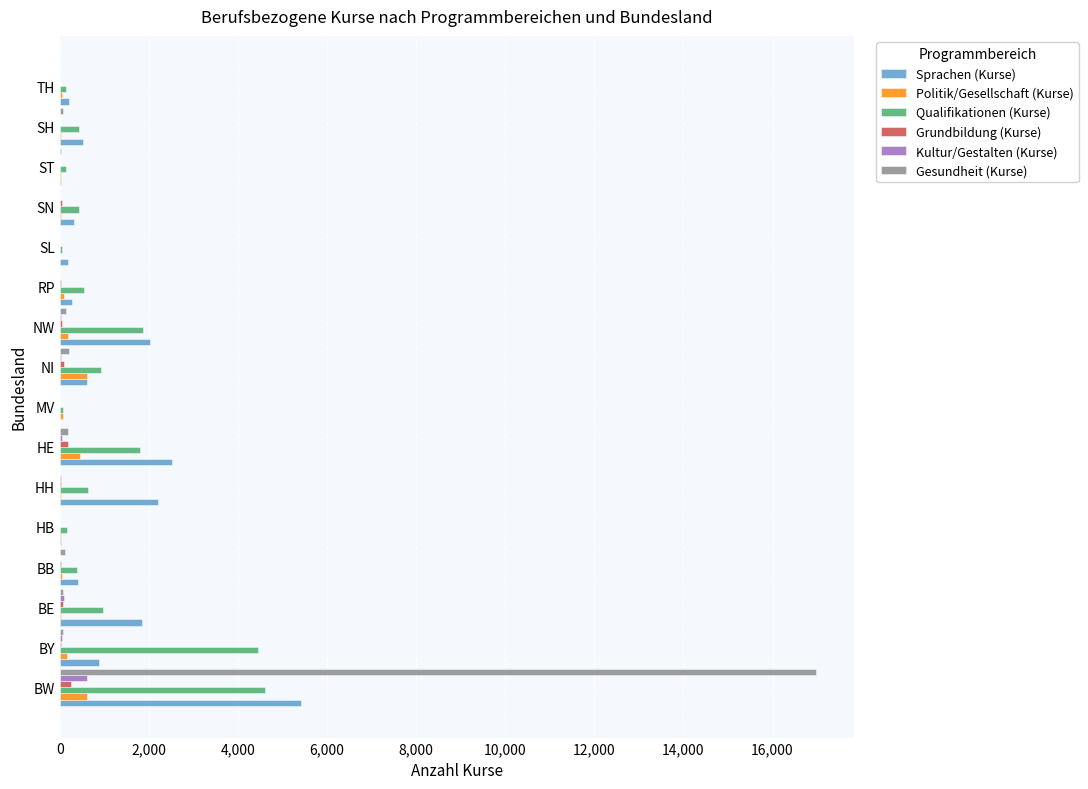

At which category is the sum across all series the highest?

BW